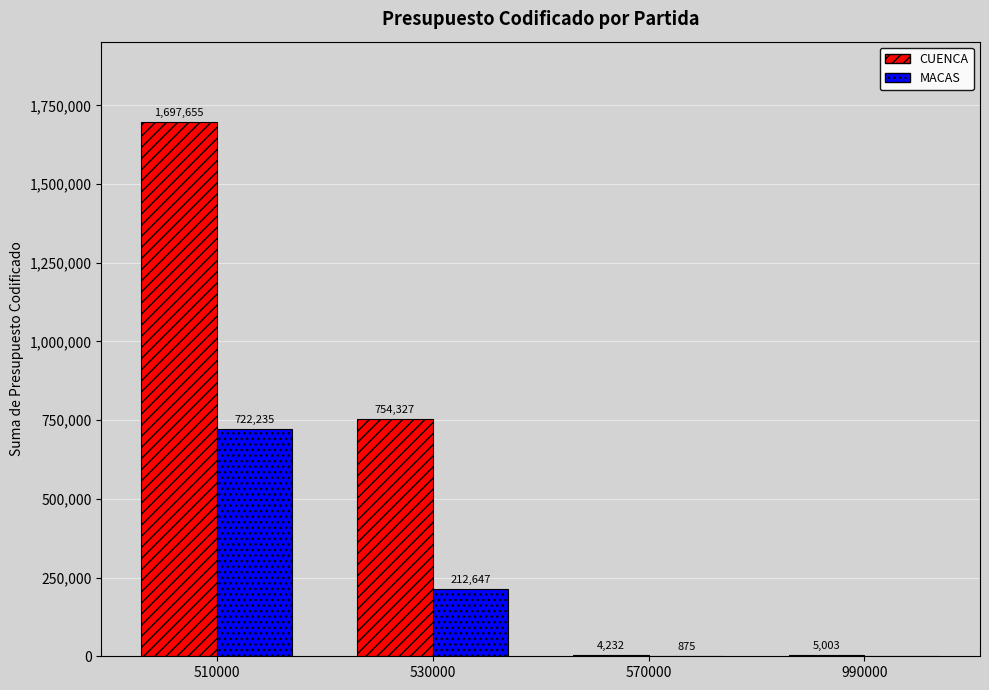

What is the maximum value for CUENCA?

1697655.1